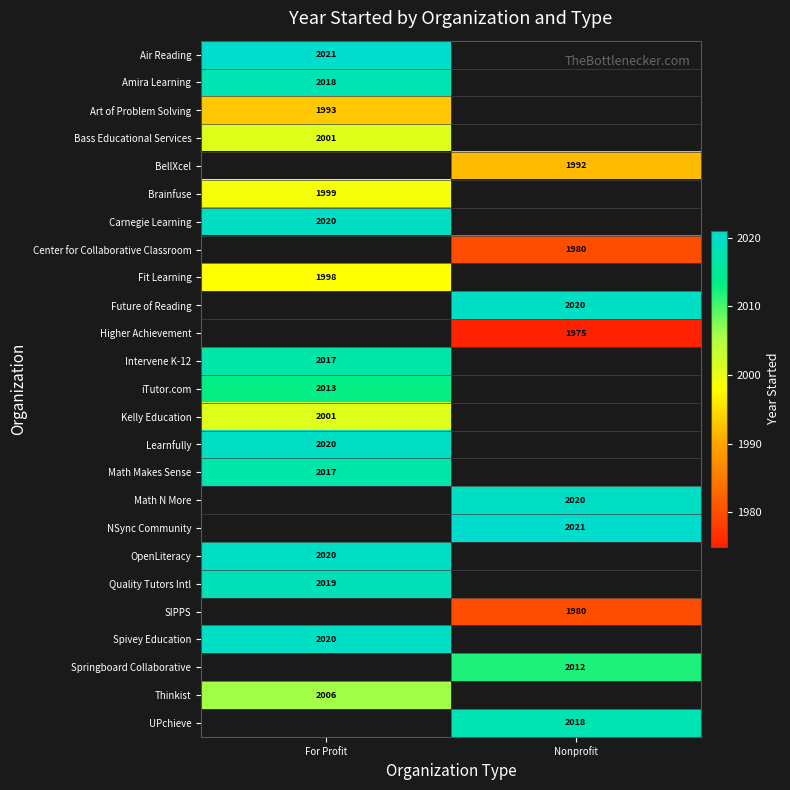

The value of Air Reading at For Profit is 2021. True or false?

True